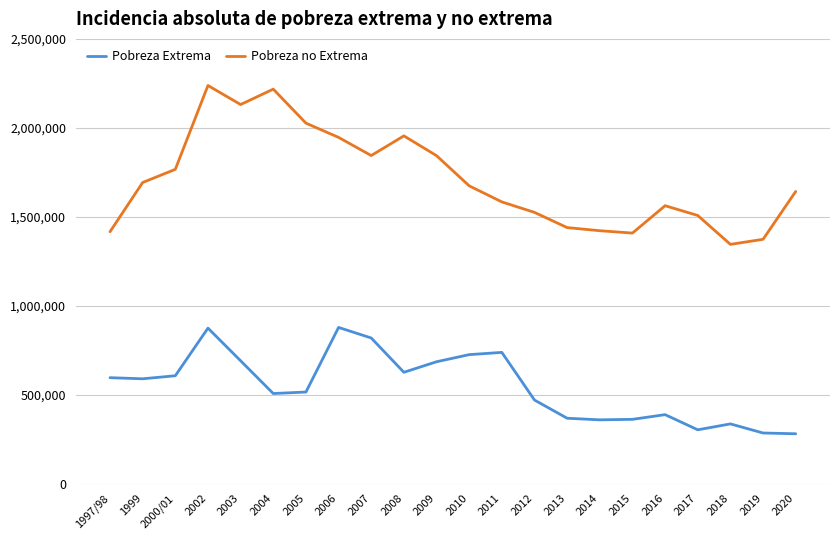

Which series has the largest total across all categories?

Pobreza no Extrema